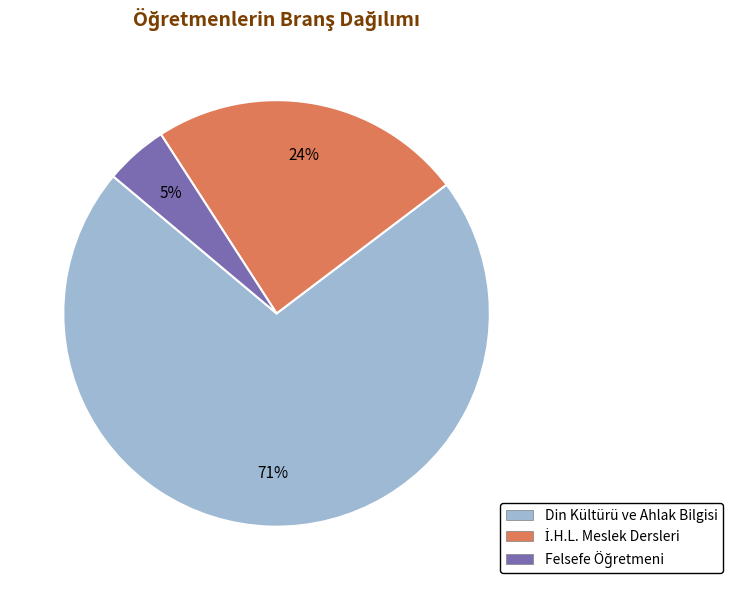

To the nearest percent, what portion does Din Kültürü ve Ahlak Bilgisi represent?

71%